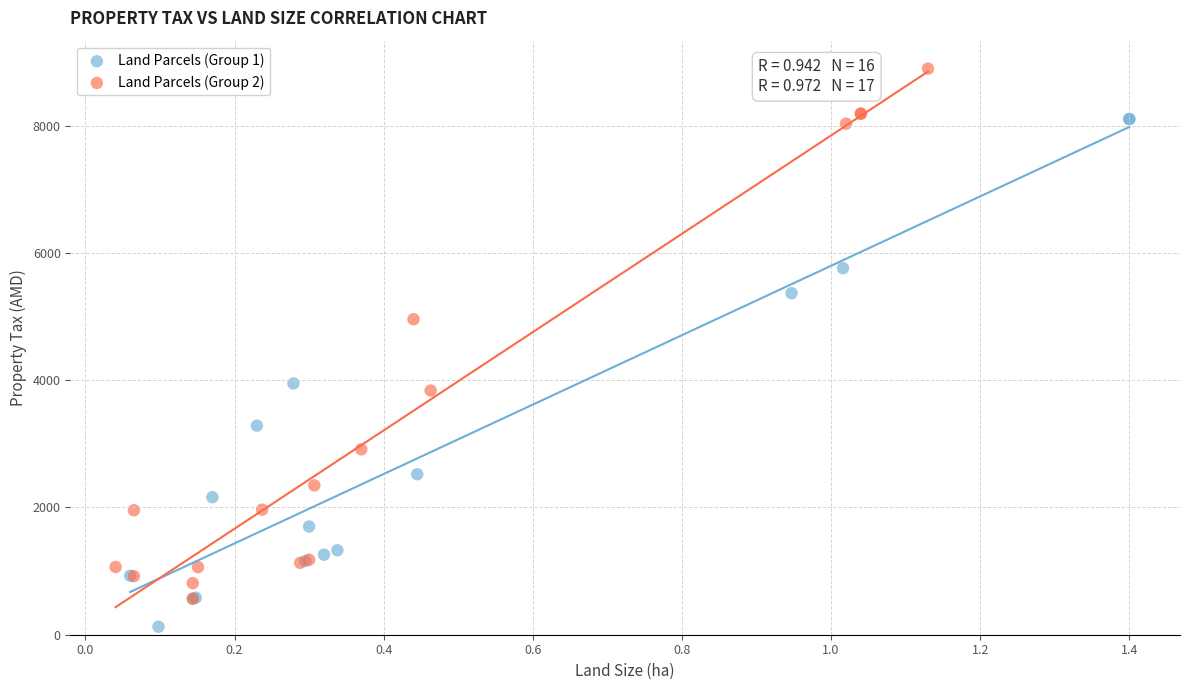

Which series reaches the minimum Y coordinate?

Land Parcels (Group 1)